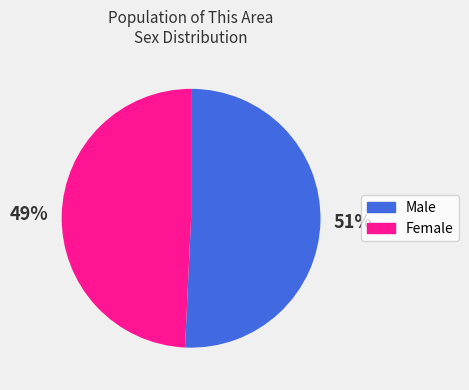

To the nearest percent, what percentage of the pie is Female?

49%